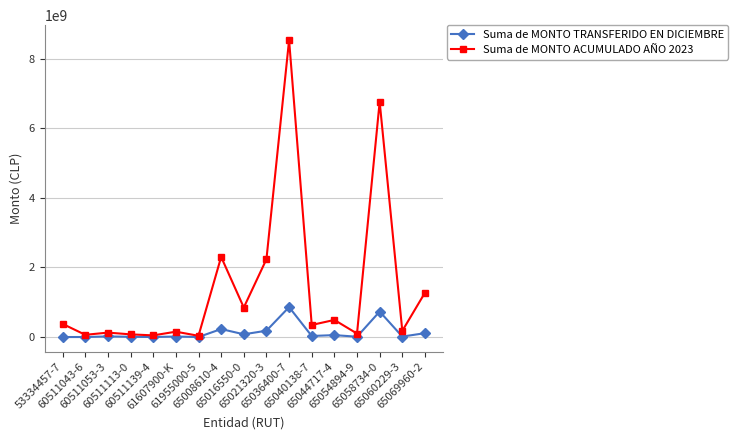

Where does the Suma de MONTO ACUMULADO AÑO 2023 series first go above 346430861?

53334457-7